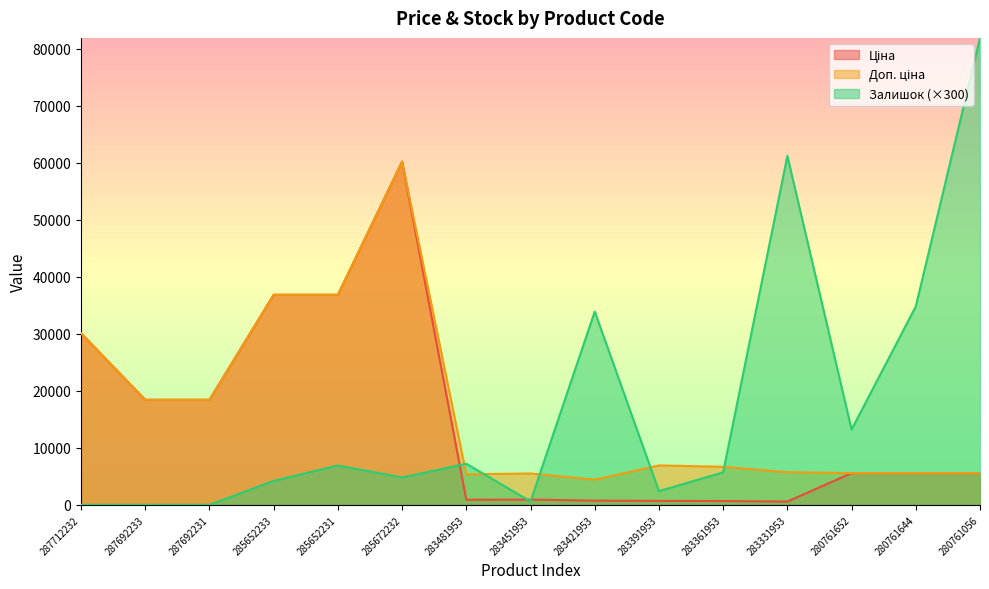

Rank the series by their maximum value, from lowest to highest.

Ціна, Доп. ціна, Залишок